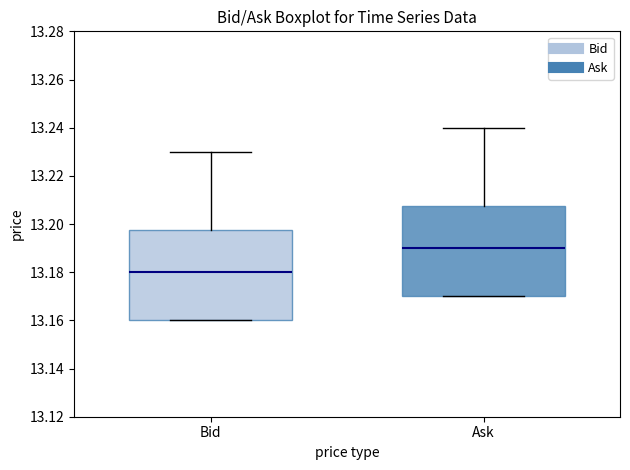

Which box's median line is the lowest?

Bid